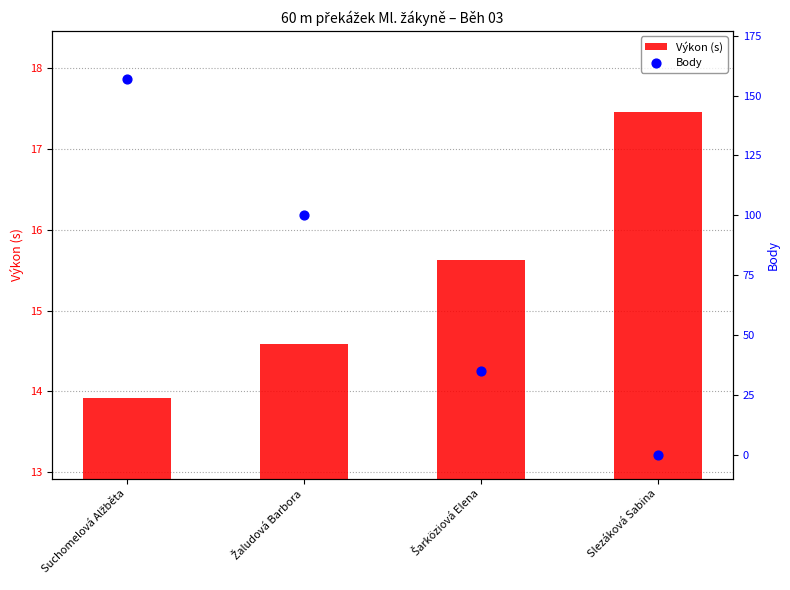

Which series contains the highest Y value?

Body